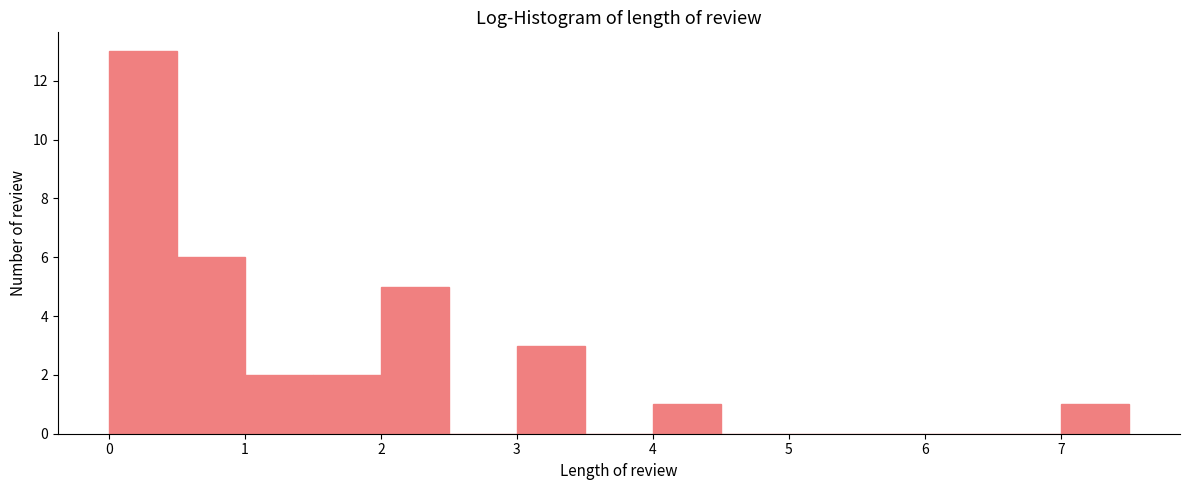

Reading left to right, transcribe this chart: for each bar, give the range it covers on the x-axis and its height. The values are not printed on the chart, so give them approximately, as read against the axis.

0.0 to 0.5: 13
0.5 to 1.0: 6
1.0 to 1.5: 2
1.5 to 2.0: 2
2.0 to 2.5: 5
2.5 to 3.0: 0
3.0 to 3.5: 3
3.5 to 4.0: 0
4.0 to 4.5: 1
4.5 to 5.0: 0
5.0 to 5.5: 0
5.5 to 6.0: 0
6.0 to 6.5: 0
6.5 to 7.0: 0
7.0 to 7.5: 1